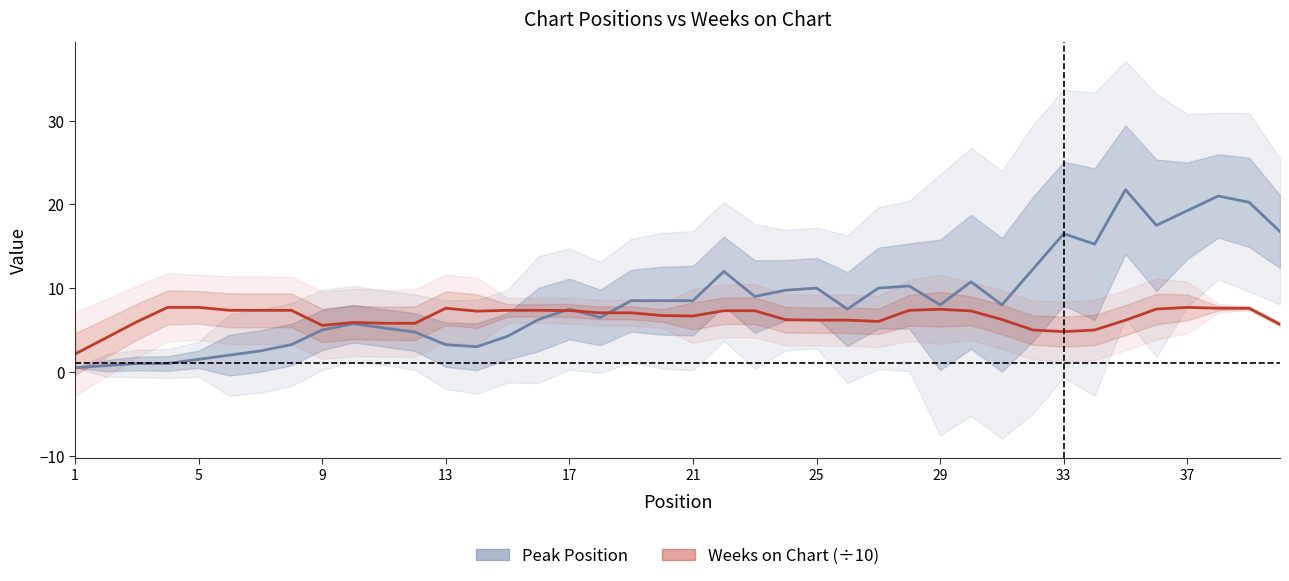

Which series has the largest total across all categories?

Peak Position